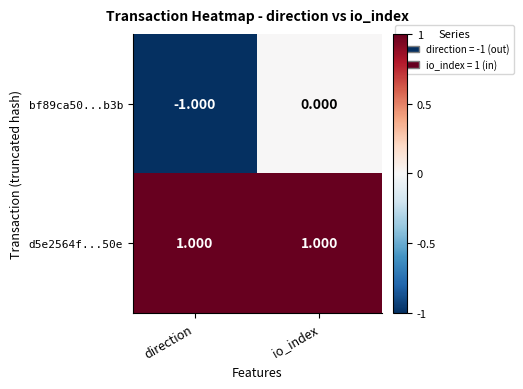

Which category has the lowest value in the bf89ca50...b3b series?

direction